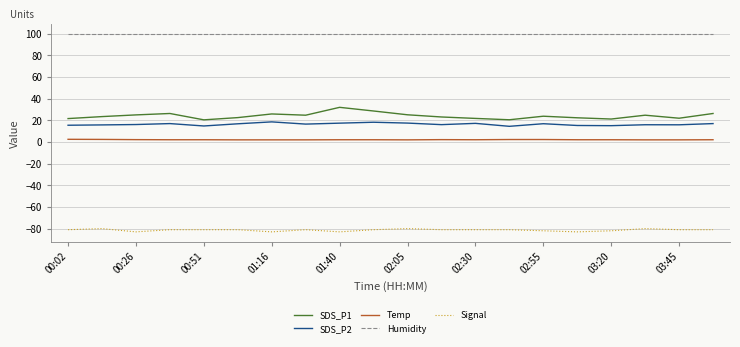

List the series in order of their peak value, lowest first.

Signal, Temp, SDS_P2, SDS_P1, Humidity